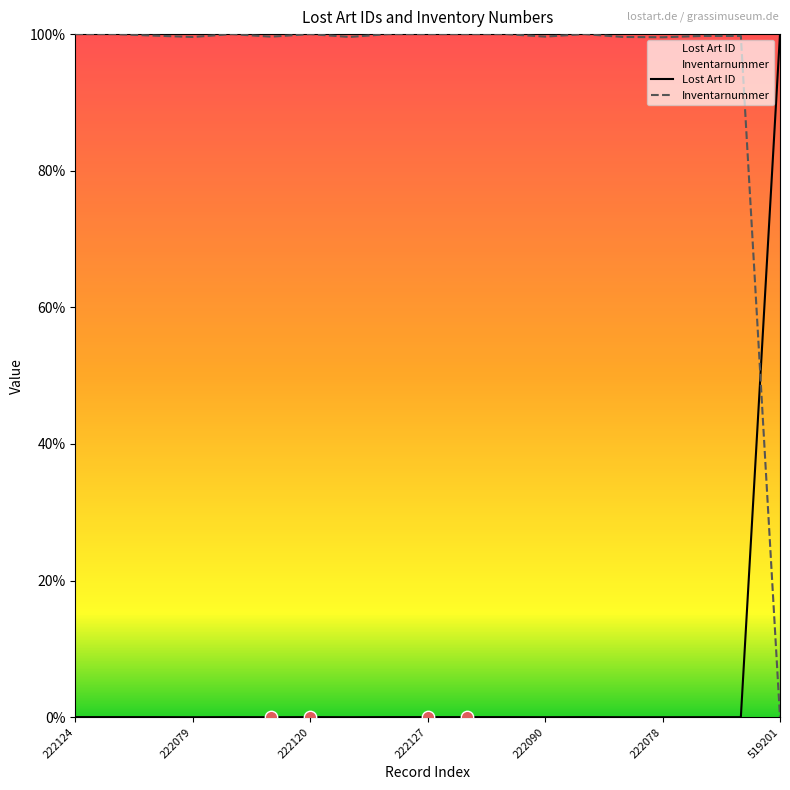

At which category is the sum across all series the highest?

8